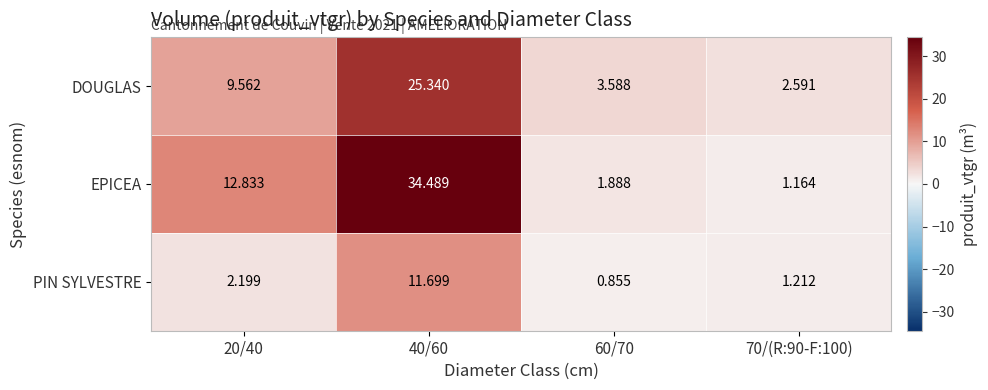

Rank the series by their average value, from highest to lowest.

EPICEA, DOUGLAS, PIN SYLVESTRE